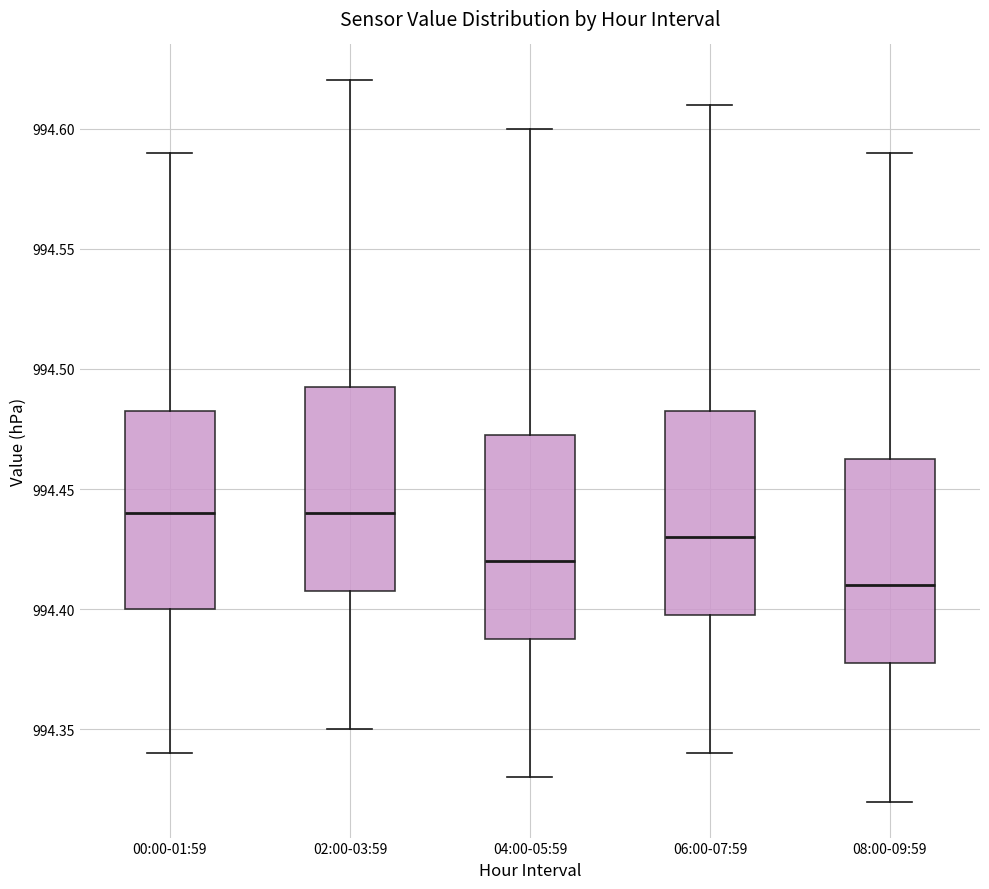

Reading left to right, read every box against the y-axis: the position of its median line, the range the box covers, and the ends of its whiskers. The values are not printed on the chart, so give them approximately, as read against the axis.

00:00-01:59: median 994.440, box 994.400 to 994.485, whiskers 994.340 to 994.590
02:00-03:59: median 994.440, box 994.410 to 994.495, whiskers 994.350 to 994.620
04:00-05:59: median 994.420, box 994.390 to 994.475, whiskers 994.330 to 994.600
06:00-07:59: median 994.430, box 994.400 to 994.485, whiskers 994.340 to 994.610
08:00-09:59: median 994.410, box 994.380 to 994.465, whiskers 994.320 to 994.590